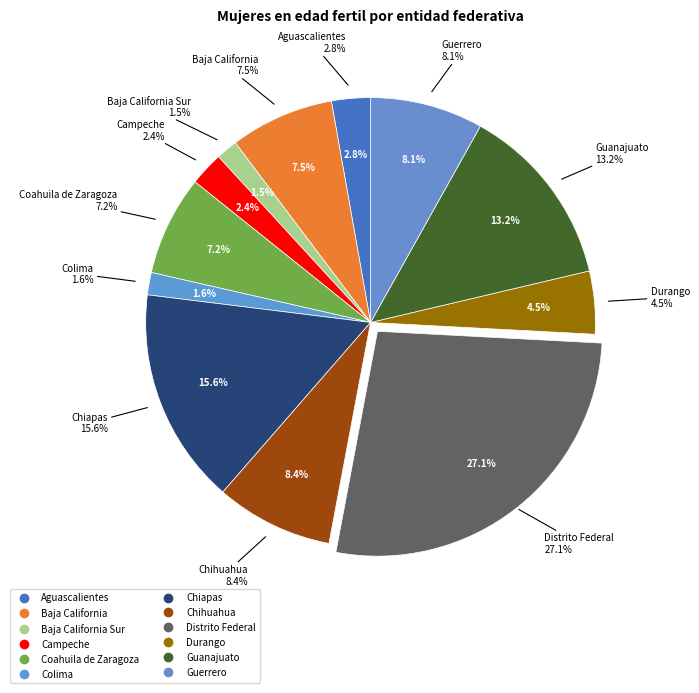

Is Guerrero the majority of the pie?

No